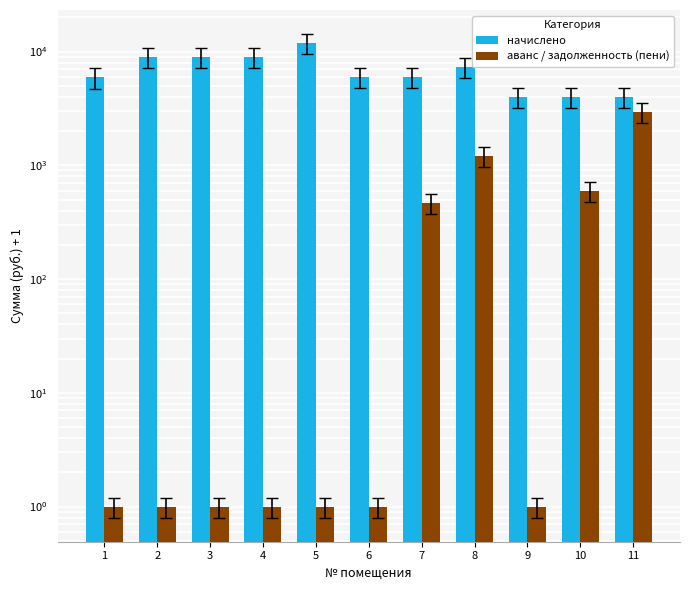

What is the average value of the аванс / задолженность (пени) series?

475.1